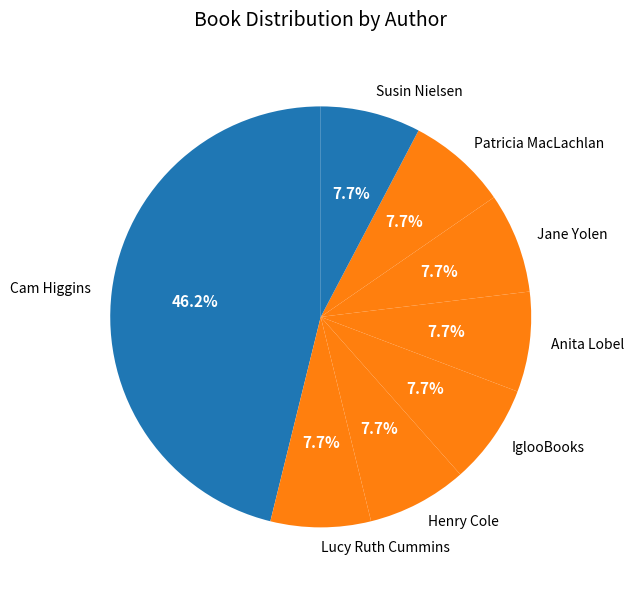

What is the ratio of the value at Susin Nielsen to the value at Henry Cole?

1.0